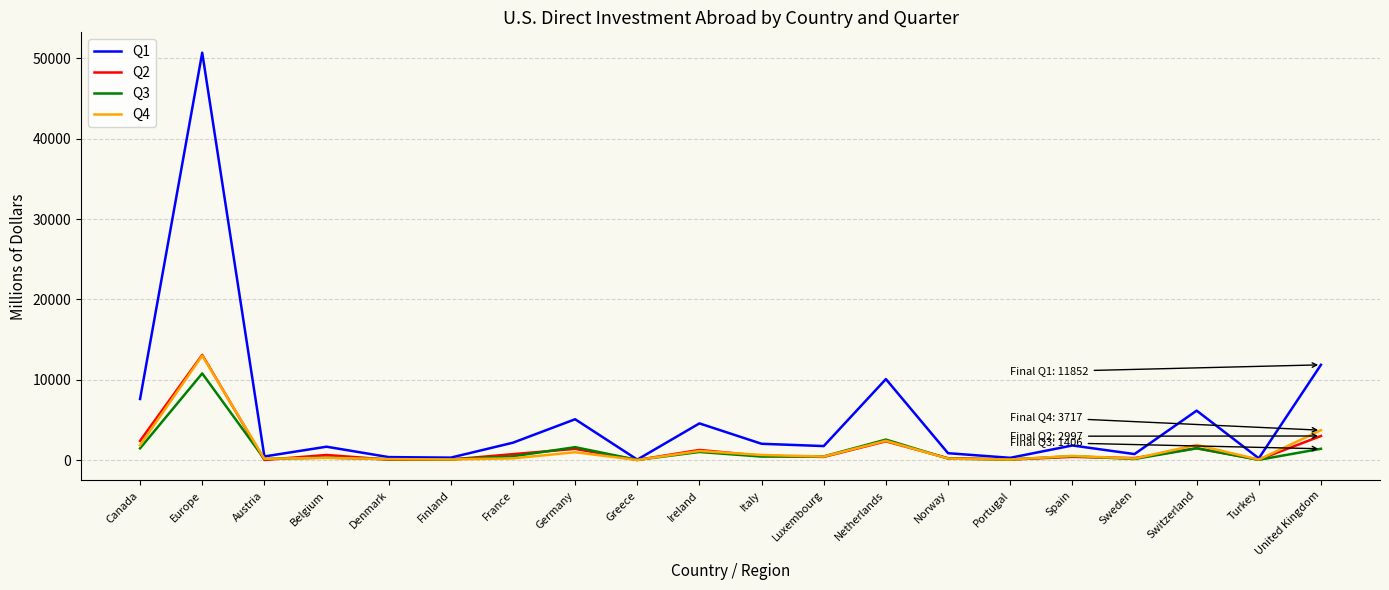

At which category does the chart reach its peak across all series?

Europe